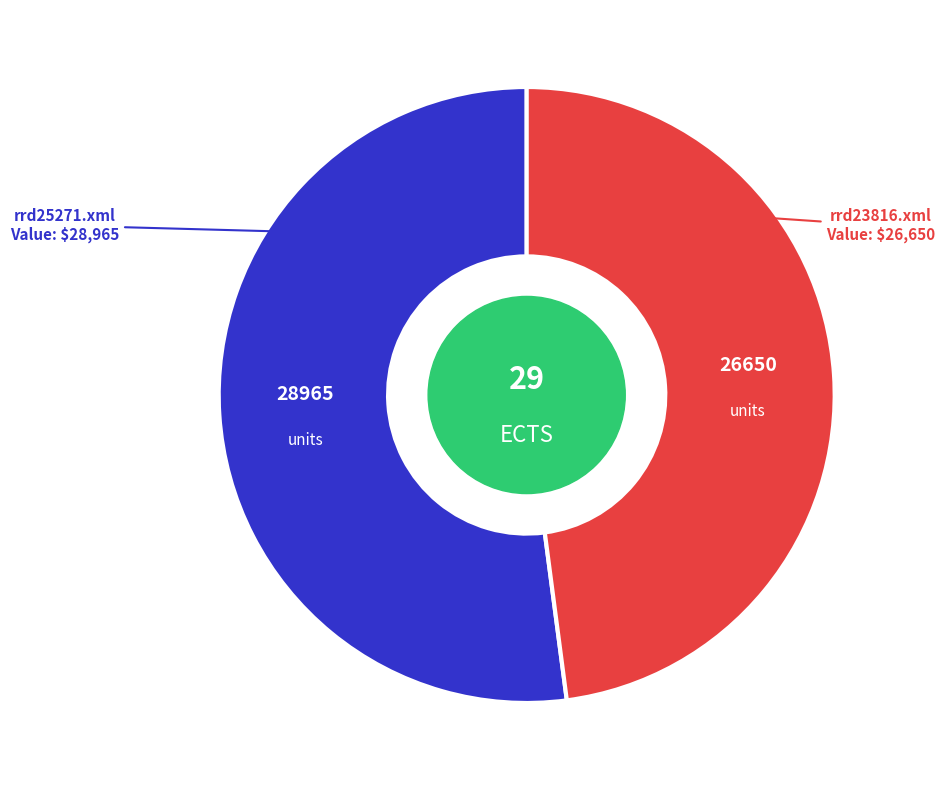

Is there a majority slice in this chart?

Yes